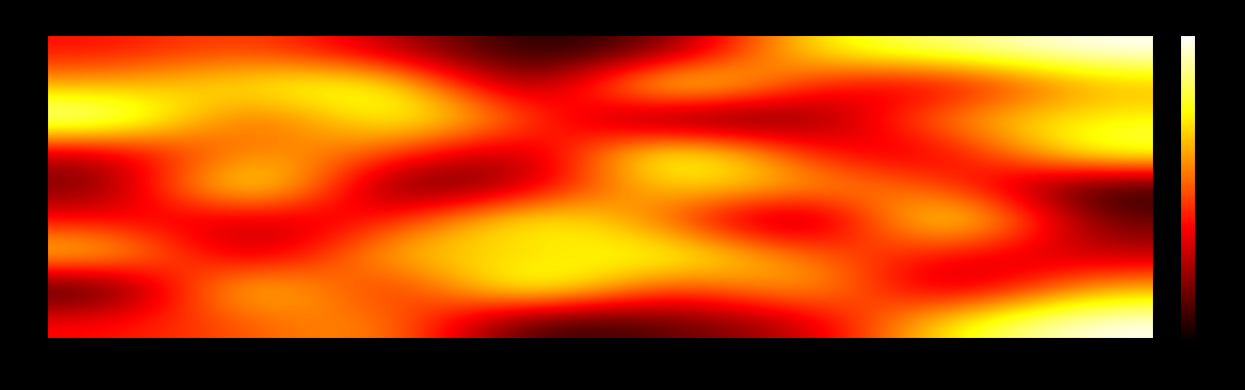

Which category has the lowest value across all series?

c4